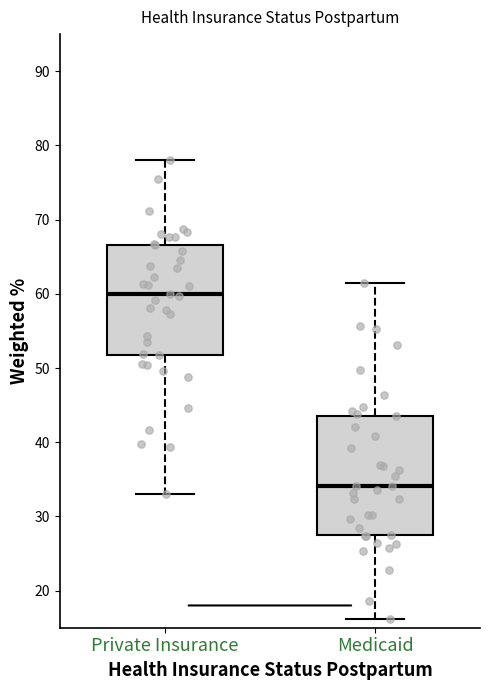

Which box is the tallest, from its lower edge to its upper edge?

Medicaid